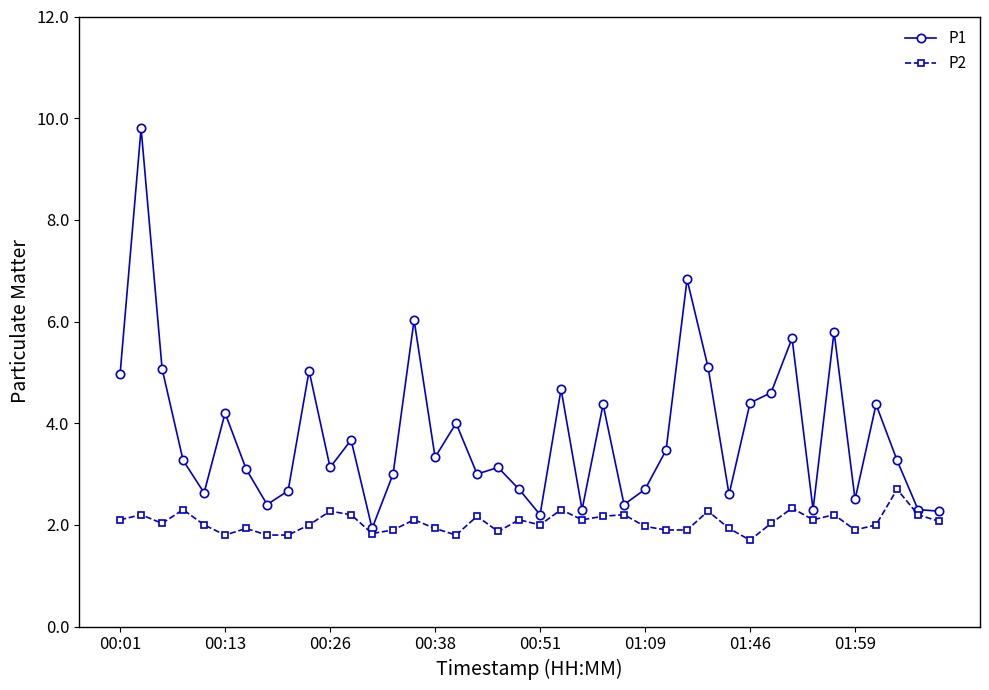

What is the minimum value shown in the chart?

1.7